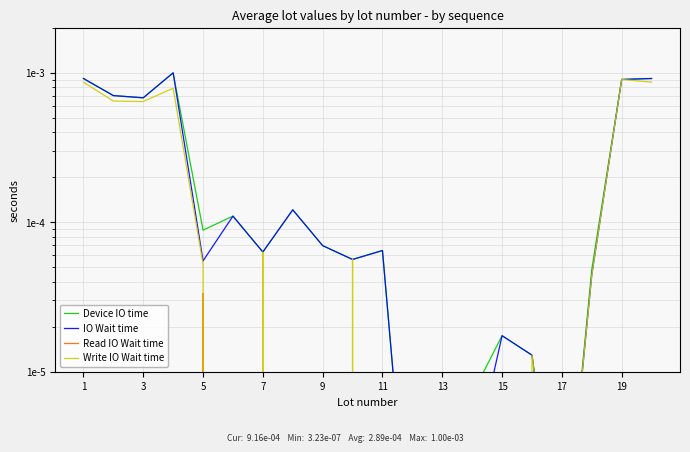

How many lines are shown in the chart?

4